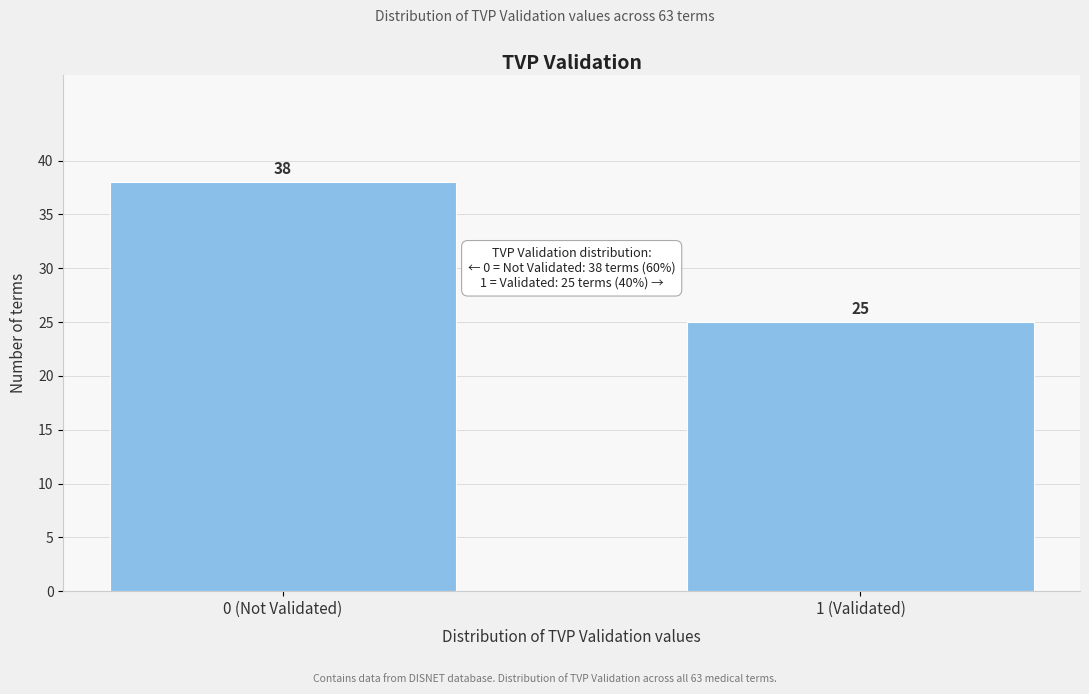

Reading left to right, list all the values displayed in this chart.

38	25